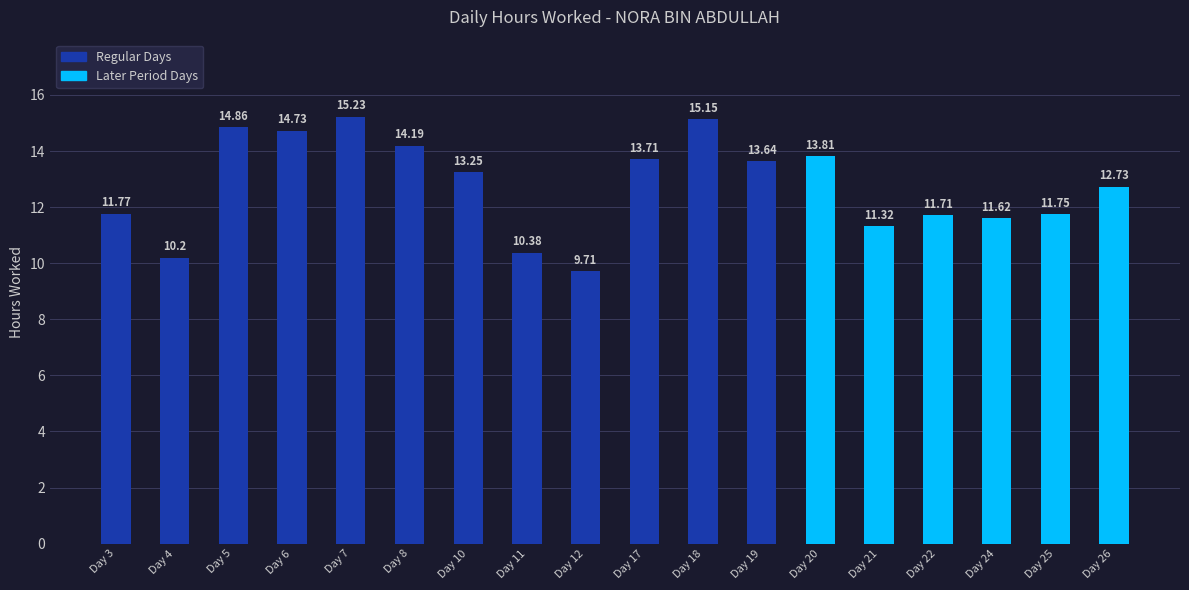

True or false: the data shows 11.3 at Day 21.

True